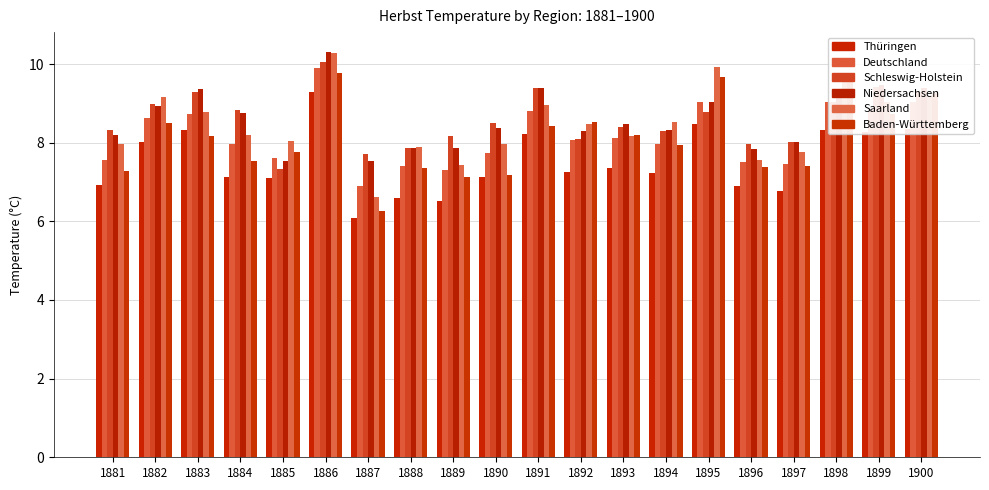

What is the sum of the Deutschland values at 1882 and 1888?

16.0